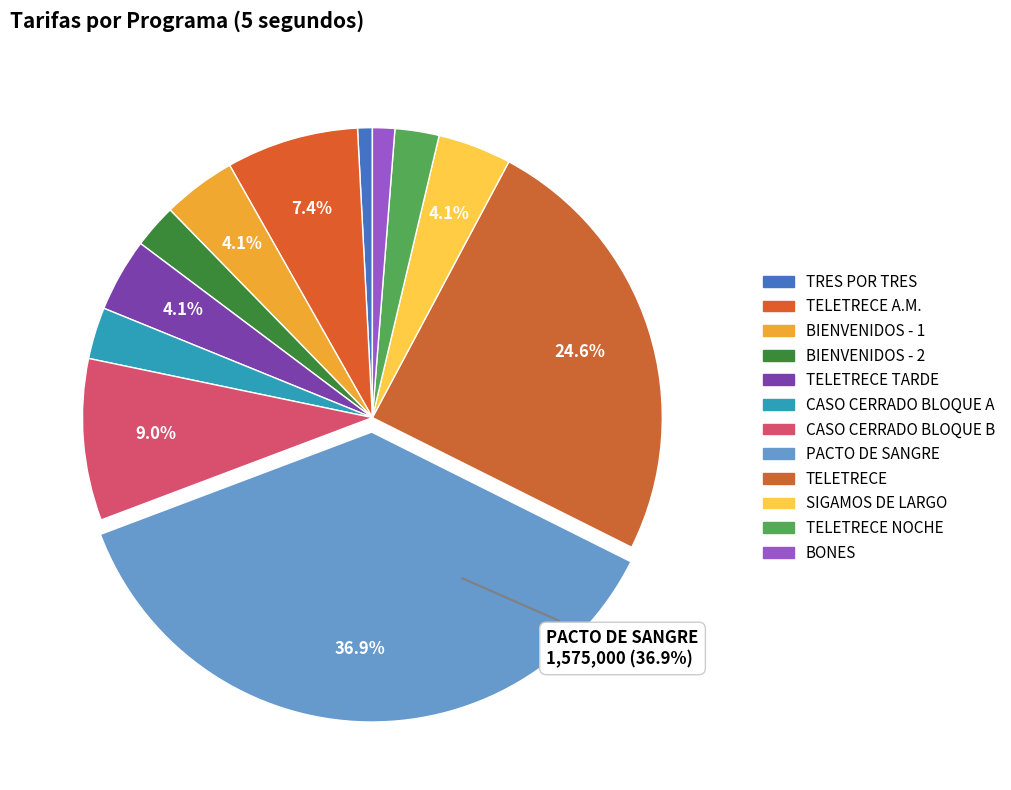

To the nearest percent, what is the difference between the largest and smallest slice percentages?

36%